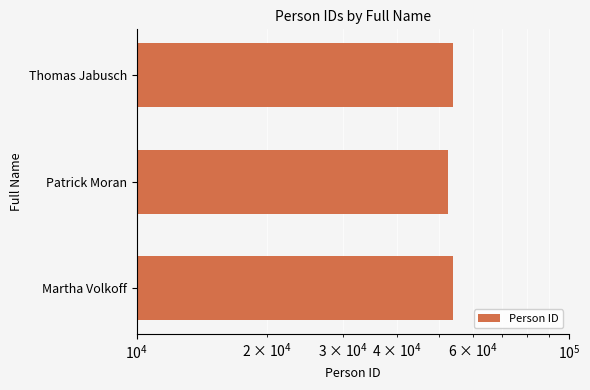

Does the chart contain any negative values?

No